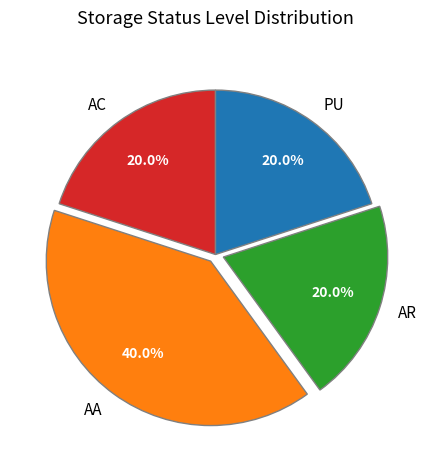

Is there a majority slice in this chart?

No